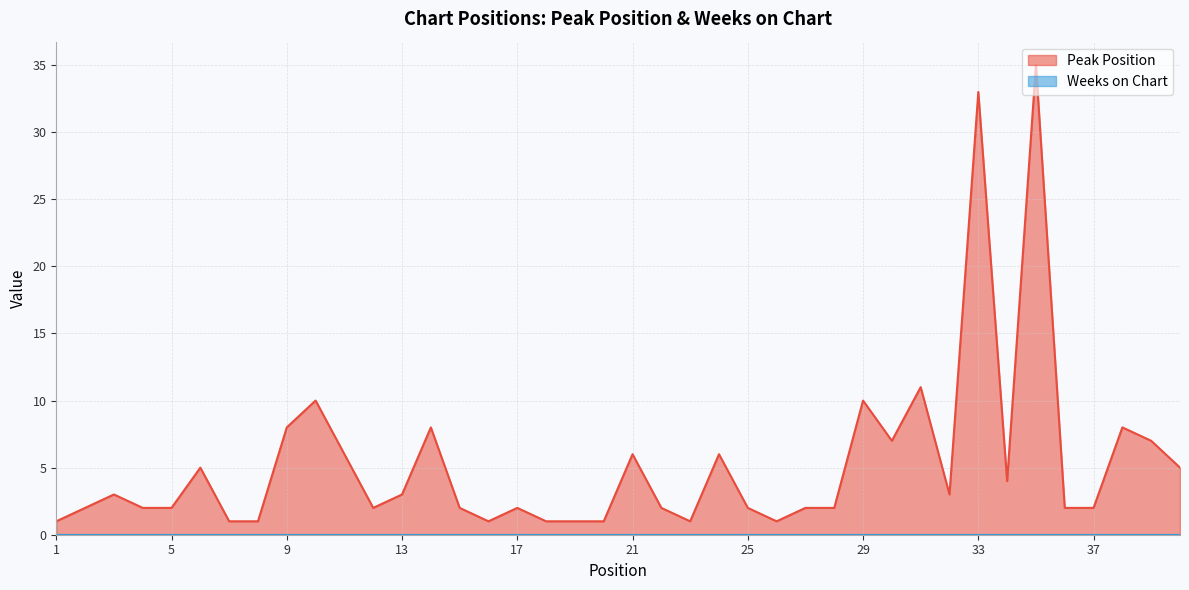

True or false: the data has more than 0 interior local peaks.

True